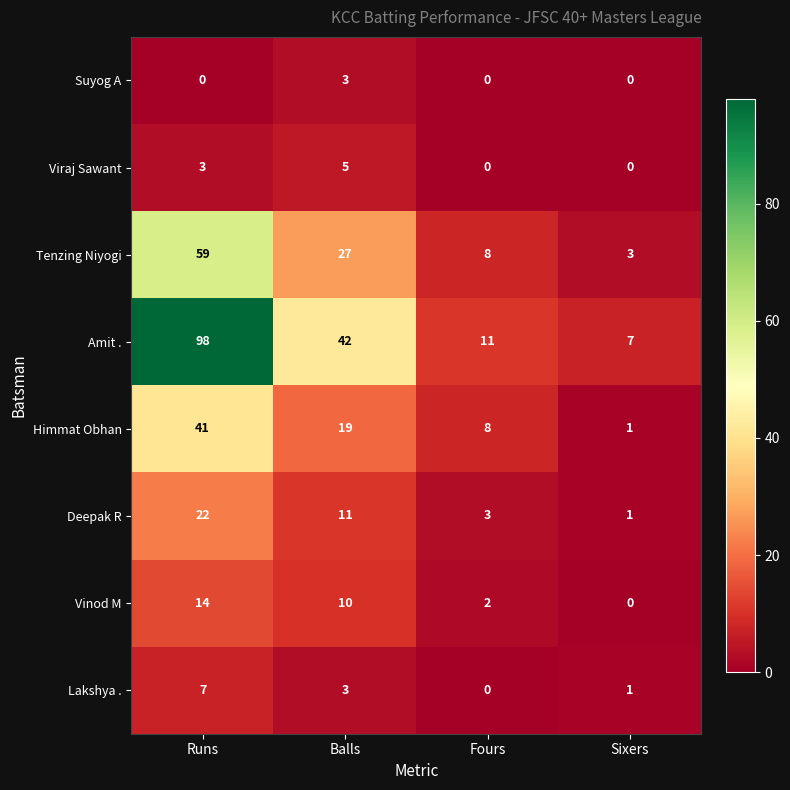

Between Runs and Fours, which series saw the biggest shift?

Amit .